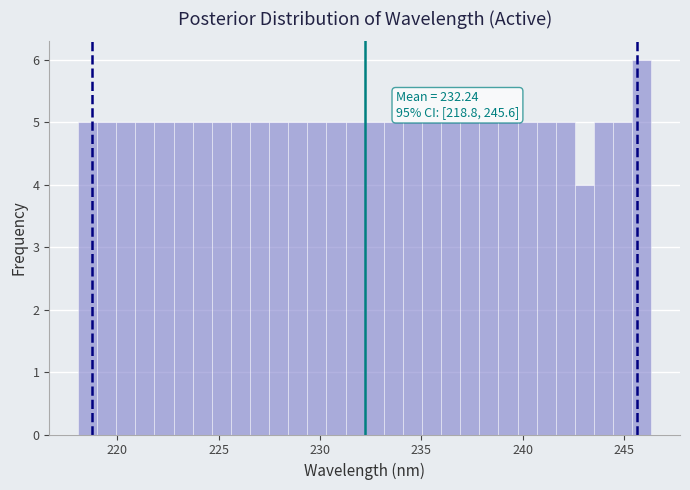

Around what value on the x-axis is the tallest bar? Give the approximate position of its centre, as read against the axis.

246.0